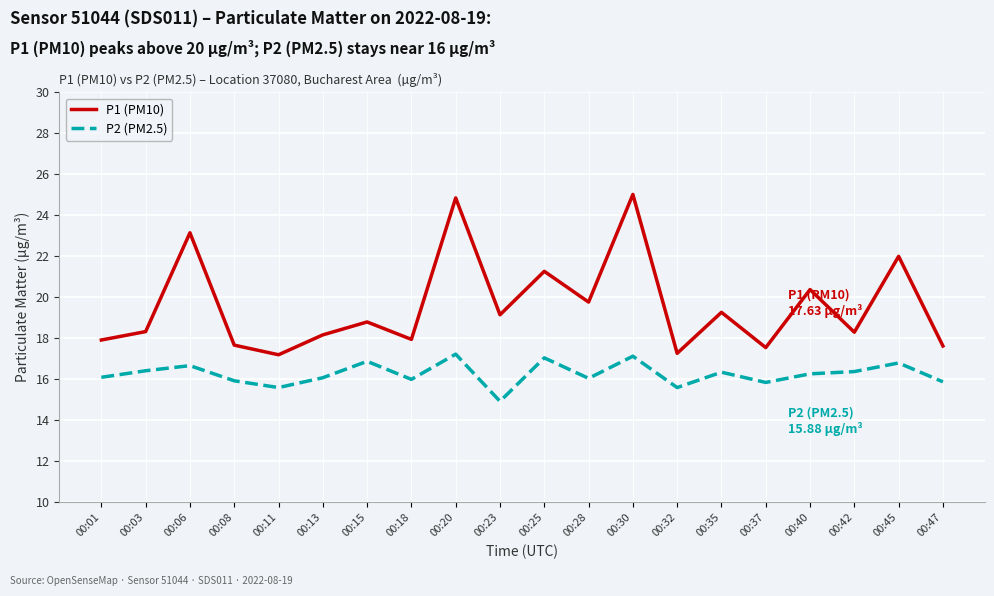

The value of P2 (PM2.5) at 00:42 is 16.4. True or false?

True